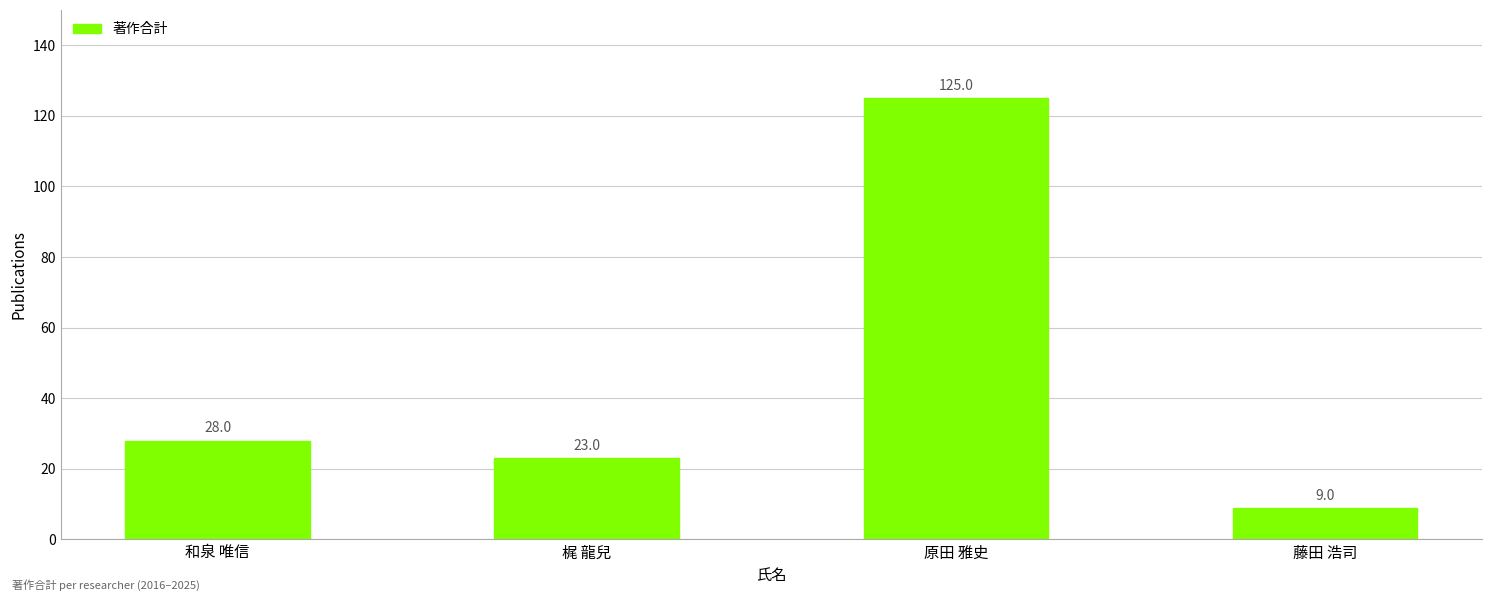

Where is the data nearest to the value 67?

和泉 唯信